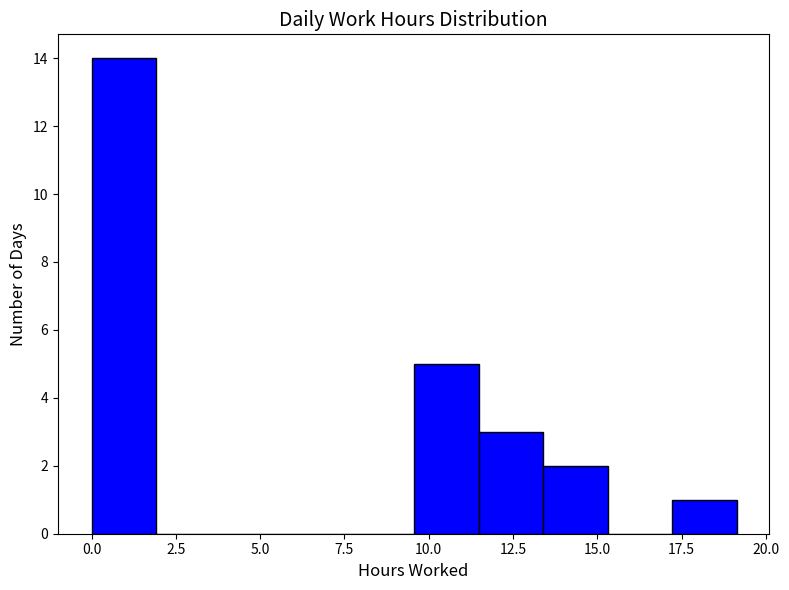

Read against the x-axis, roughly where is the centre of the tallest bar?

1.0